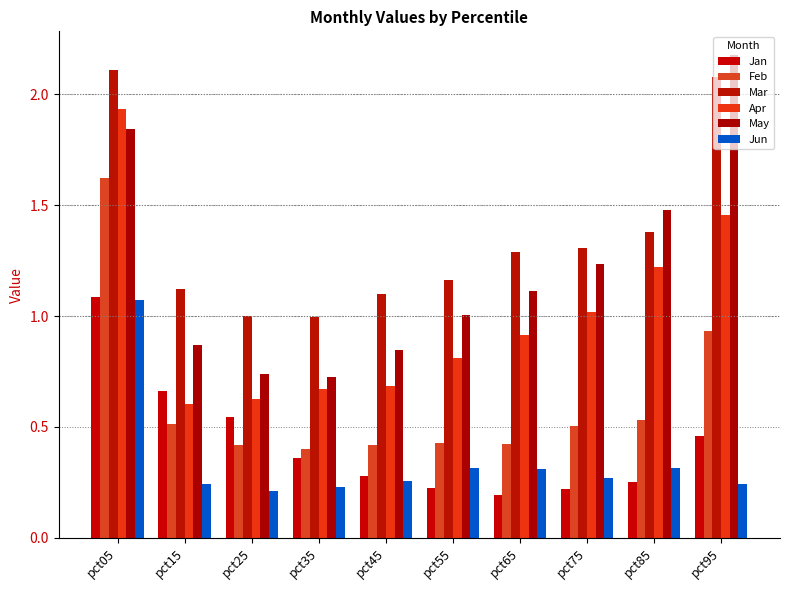

Are the bars grouped side by side (vs. stacked)?

Yes